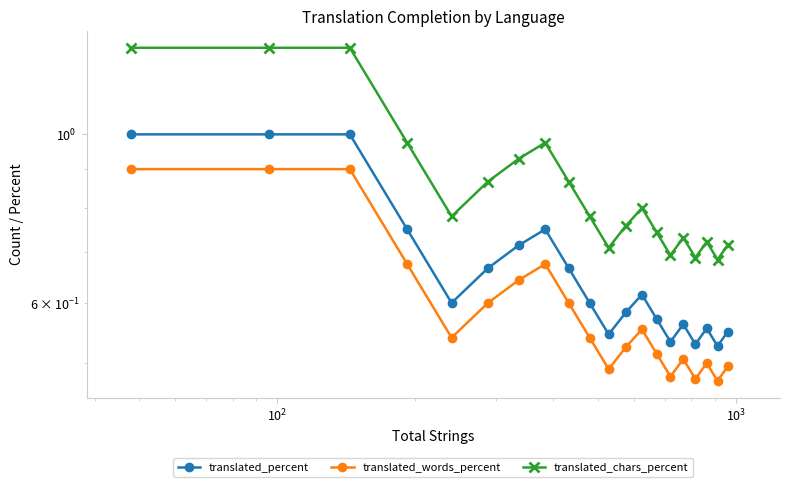

What is the sum of all translated_chars_percent values?

17.3